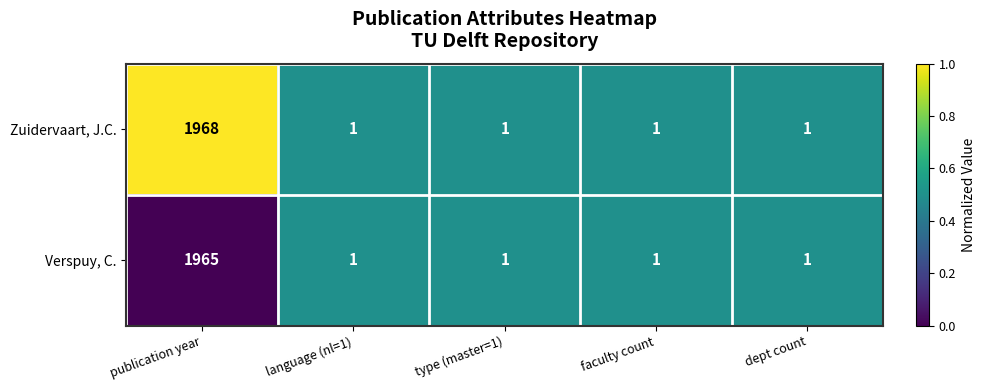

What is the difference between the maximum and minimum values in the Zuidervaart, J.C. series?

1967